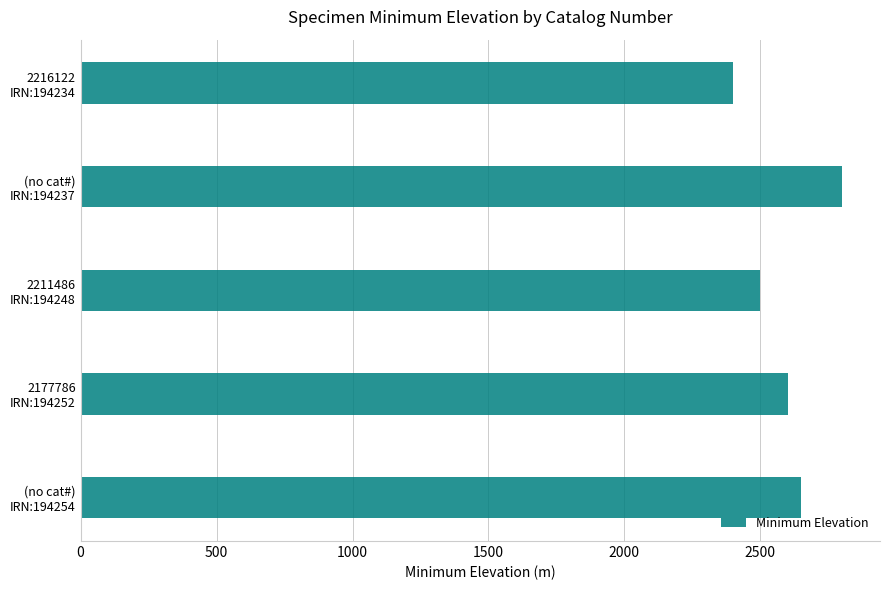

How many values are below 2600?

2